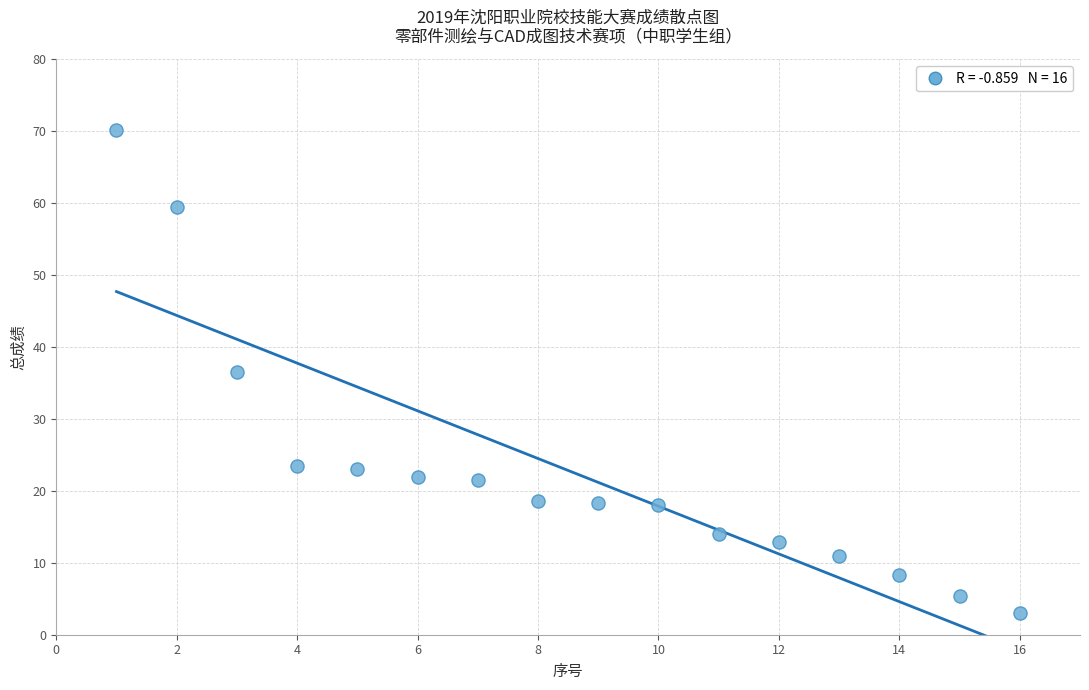

What is the range of X values (max minus min)?

15.0